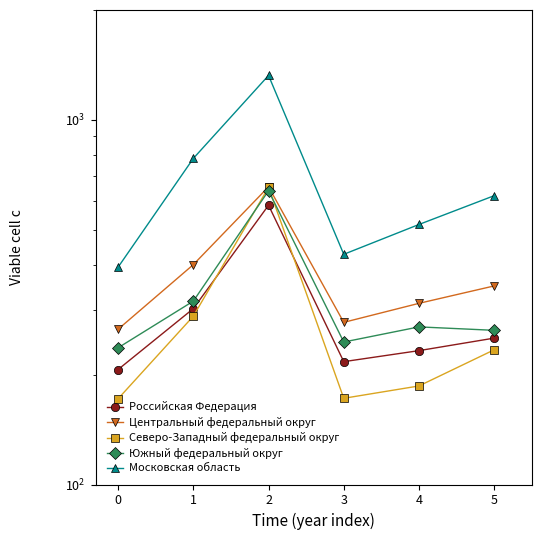

Between 1 and 3, which series saw the biggest shift?

Московская область